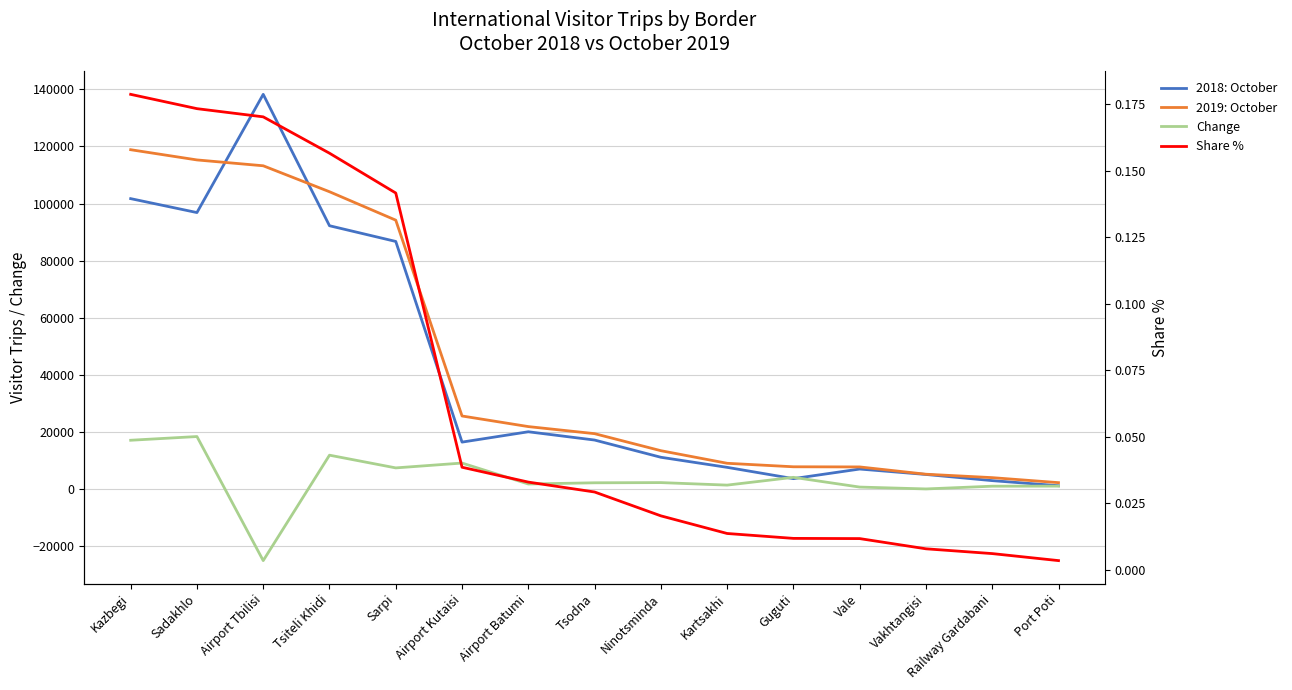

How many lines are shown in the chart?

4